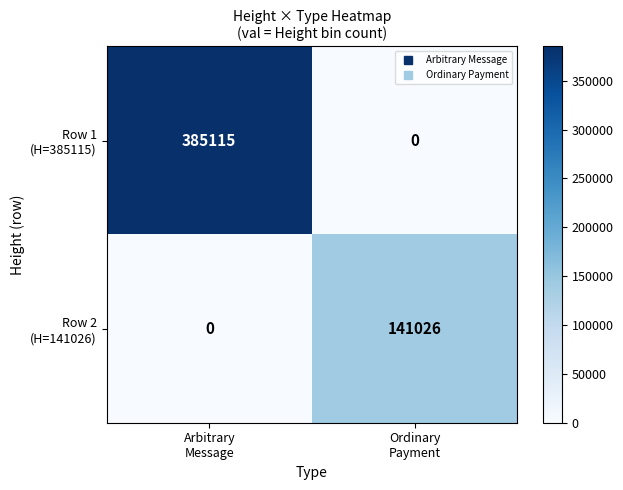

How many data points does each series have?

2